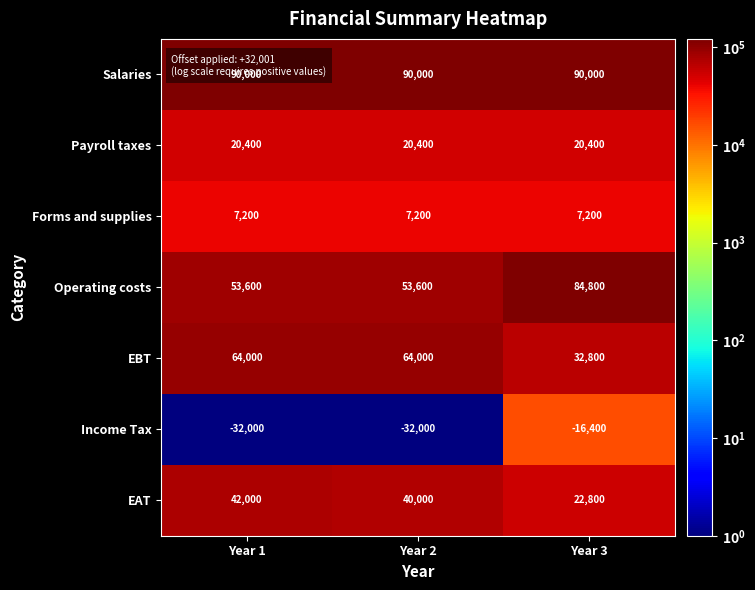

True or false: Salaries has a value of 141017 at Year 1.

False